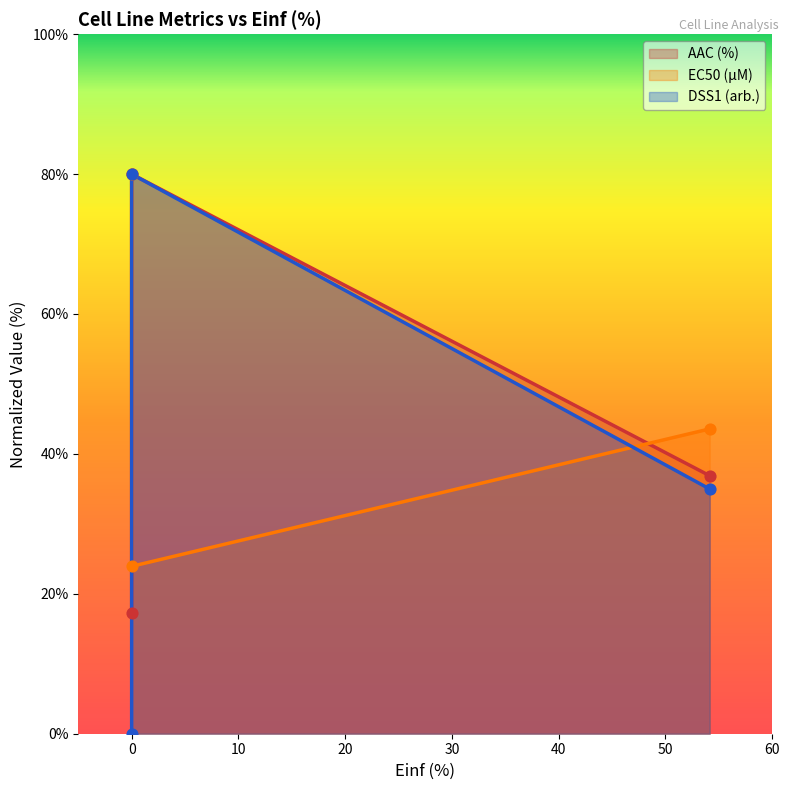

Which series has the largest total across all categories?

EC50 (µM)